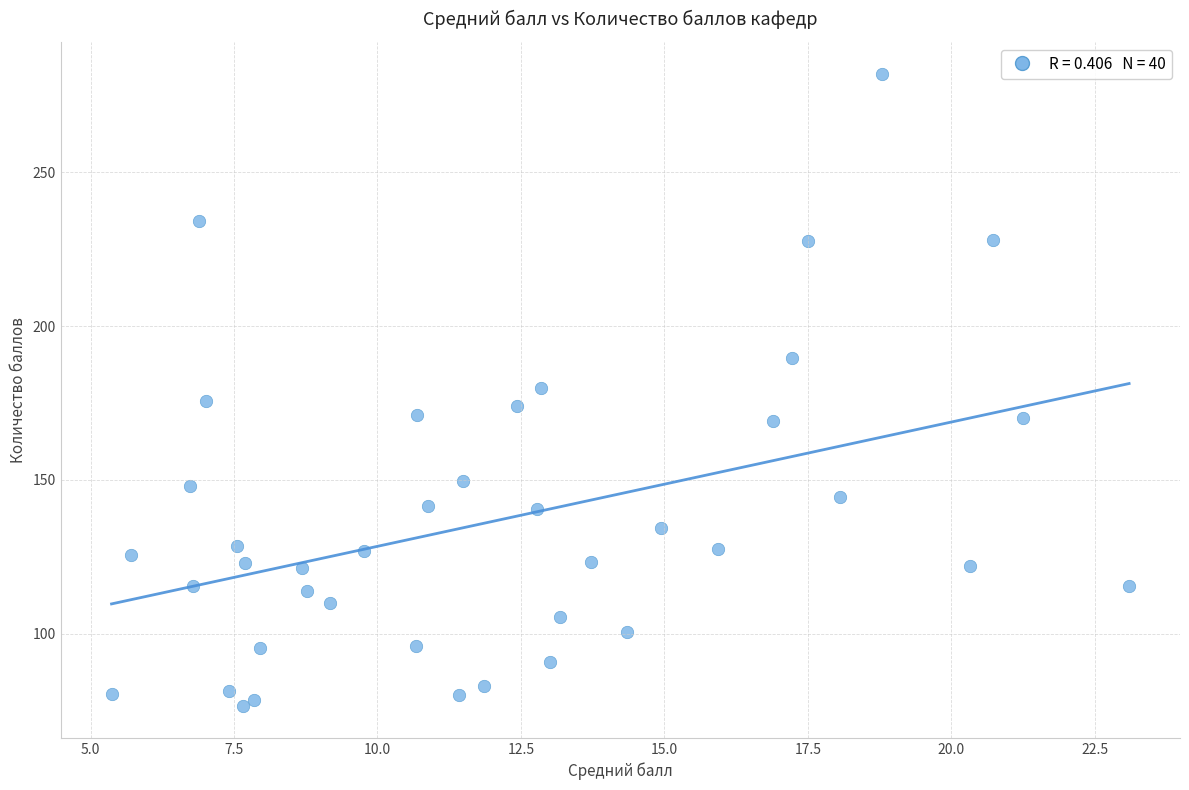

What is the range of X values (max minus min)?

17.7